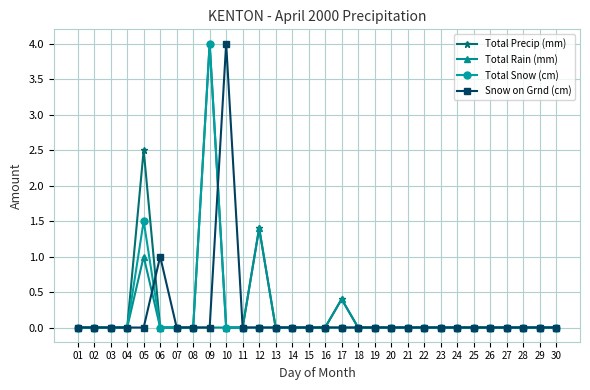

In Total Precip (mm), how many points are higher than both neighbors (excluding endpoints)?

4